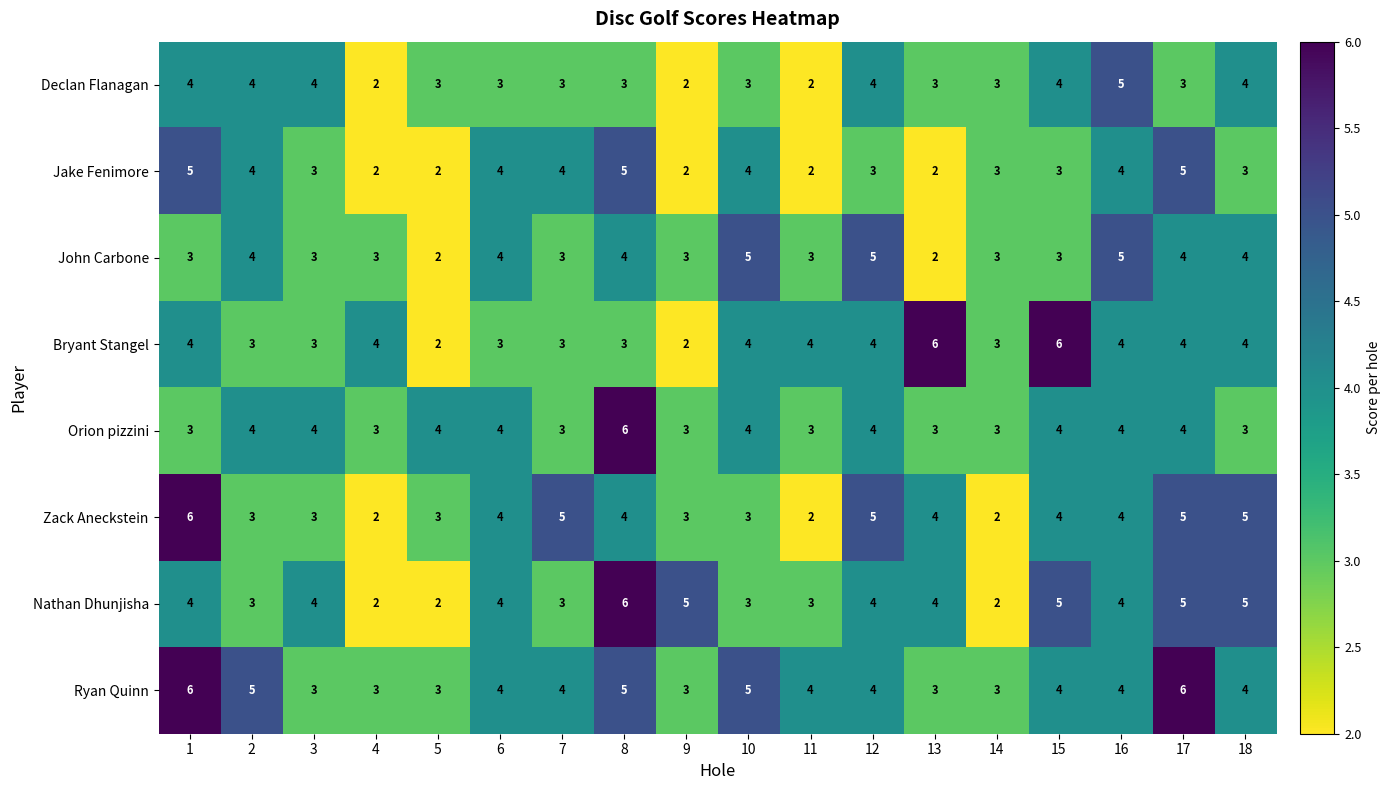

Between 6 and 13, which series saw the biggest shift?

Bryant Stangel